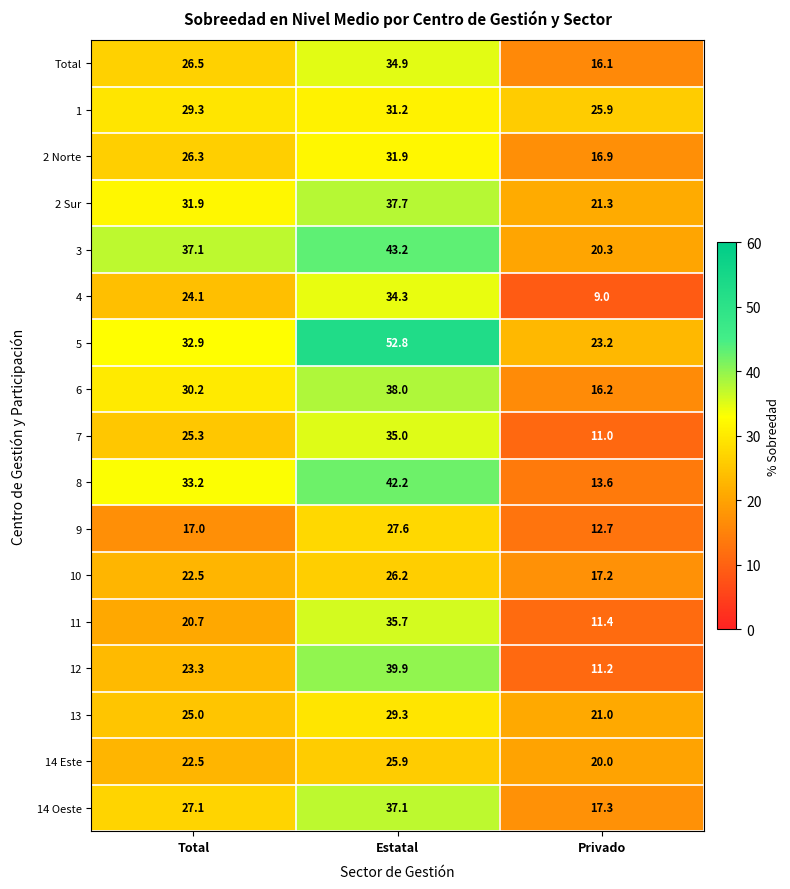

What is the difference between the 10 values at Privado and Estatal?

9.0